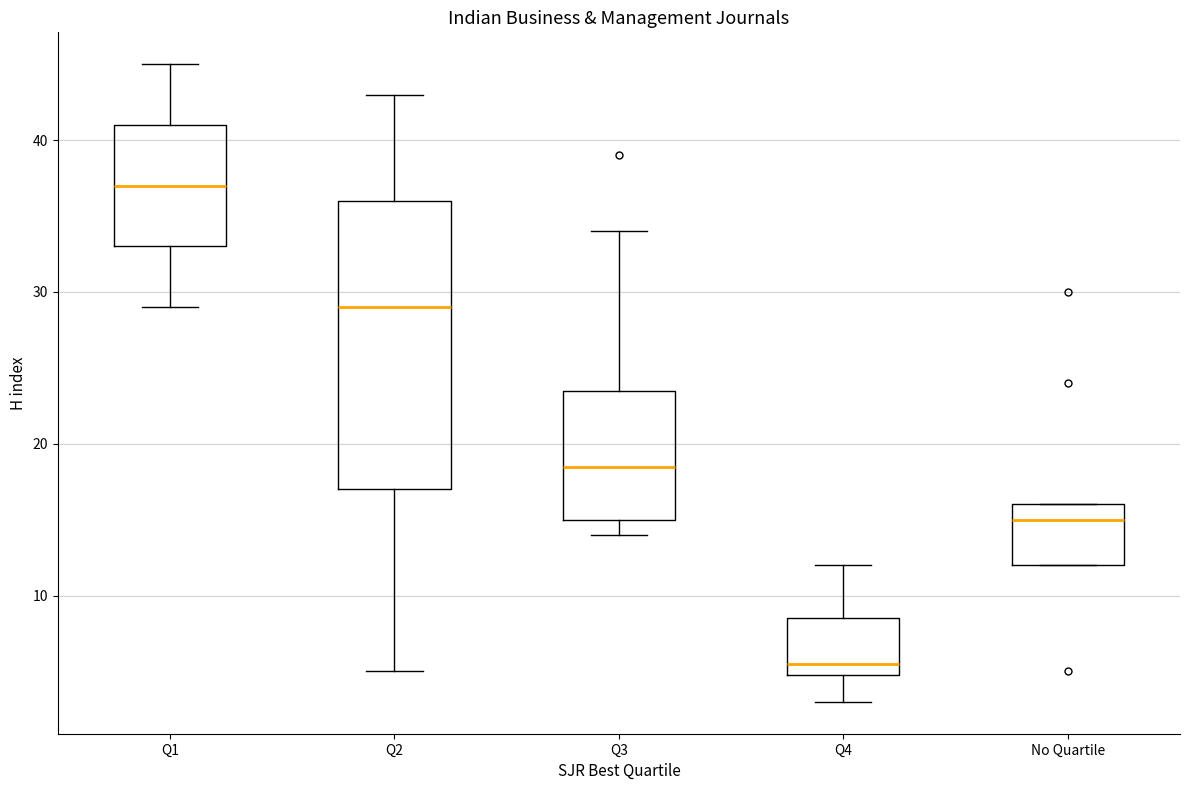

Which box is the tallest, from its lower edge to its upper edge?

Q2